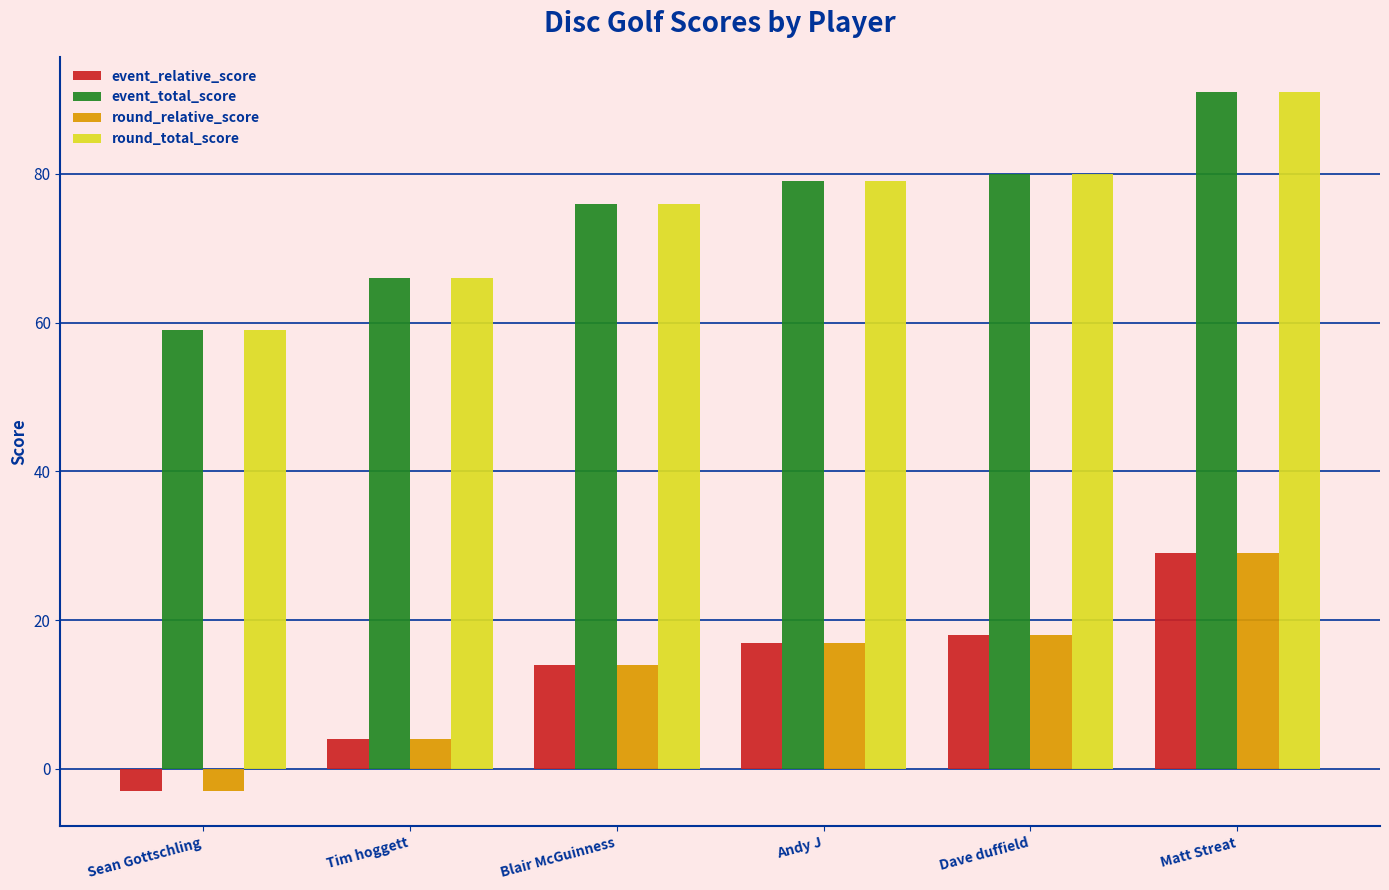

What is the difference between the highest and lowest values at Tim hoggett?

62